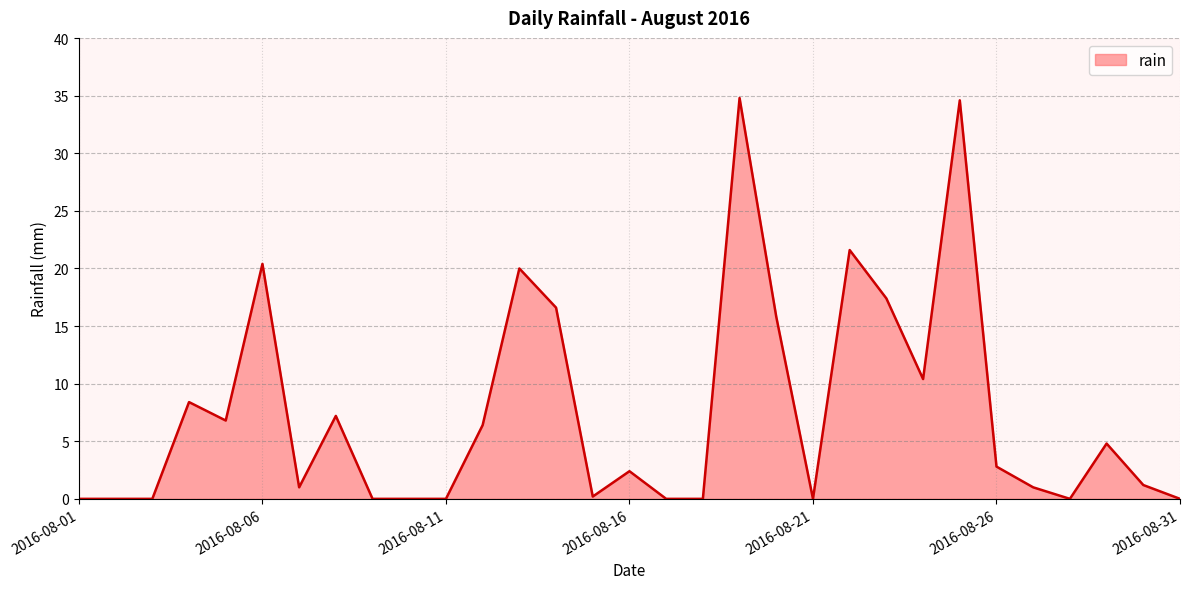

What is the maximum value shown in the chart?

34.8